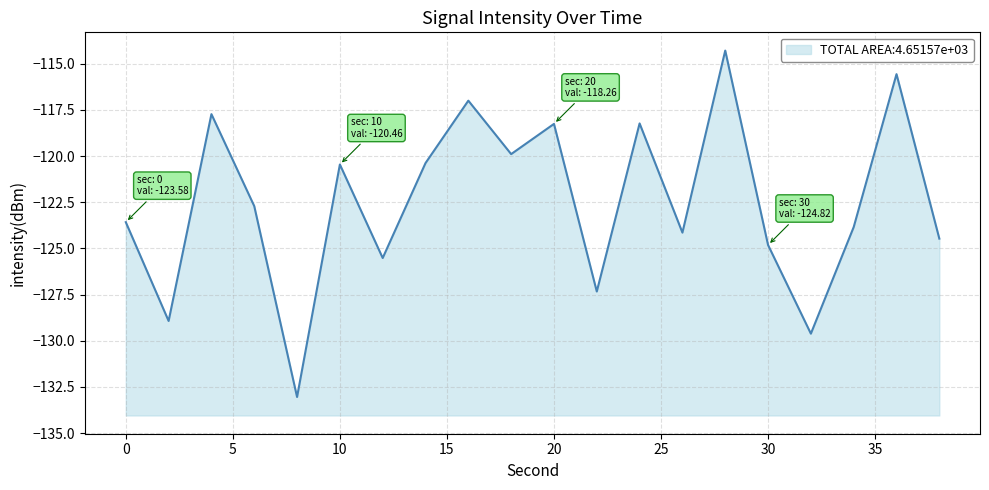

List the labels in order of value, smallest first.

8, 32, 2, 22, 12, 30, 38, 26, 34, 0, 6, 10, 14, 18, 20, 24, 4, 16, 36, 28